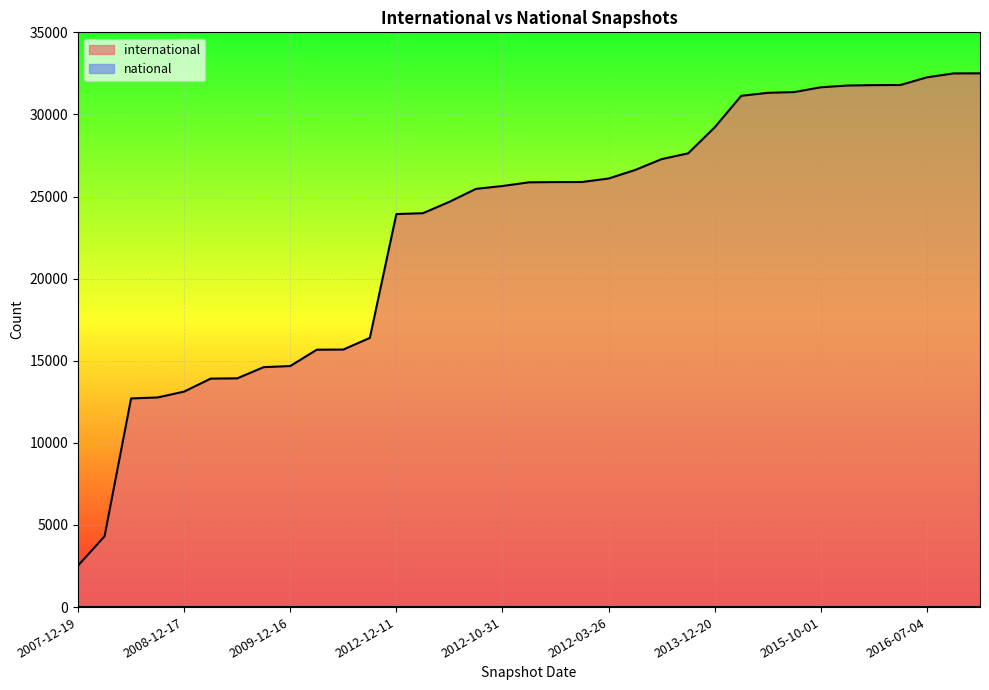

Is it true that the value at 2014-03-28 is 50506?

False